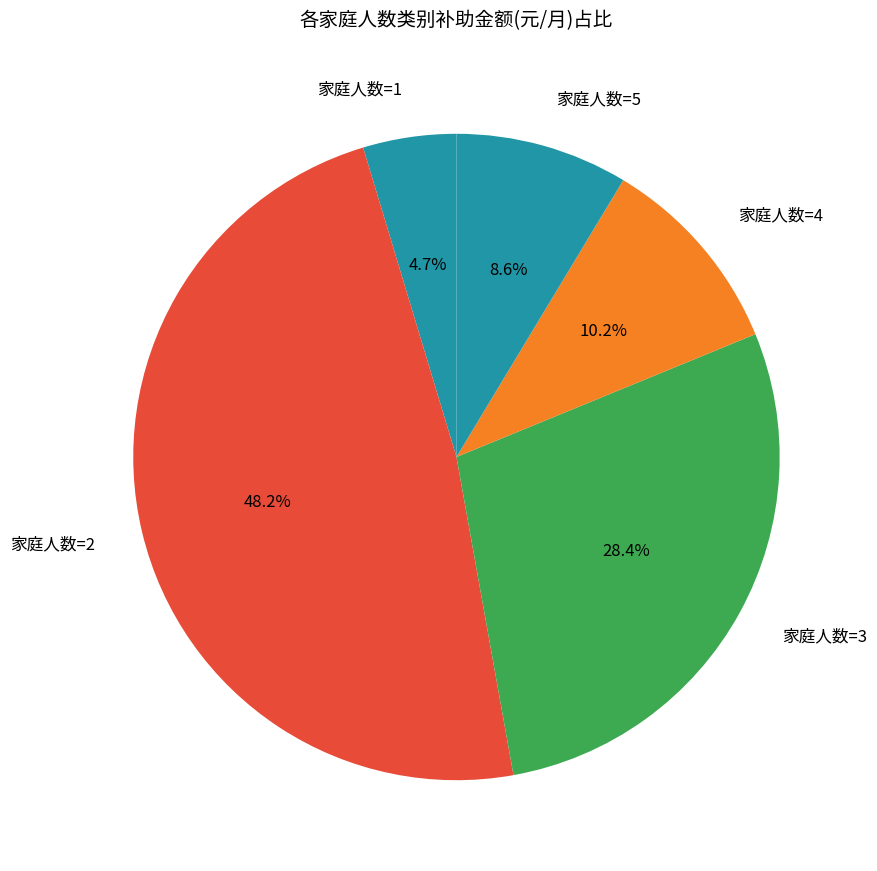

How many segments does this pie chart have?

5